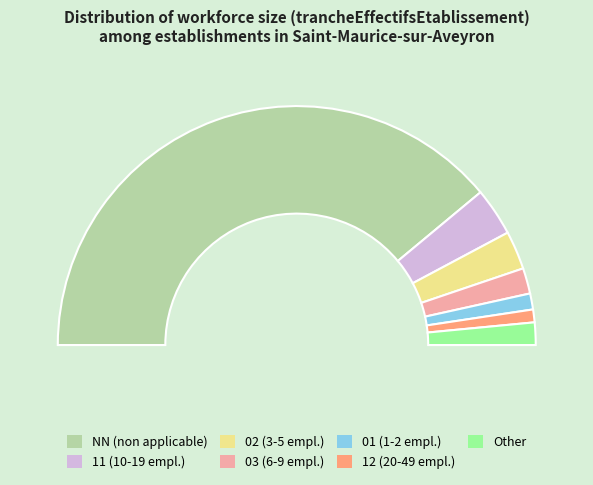

Does NN account for over 50% of the chart?

Yes